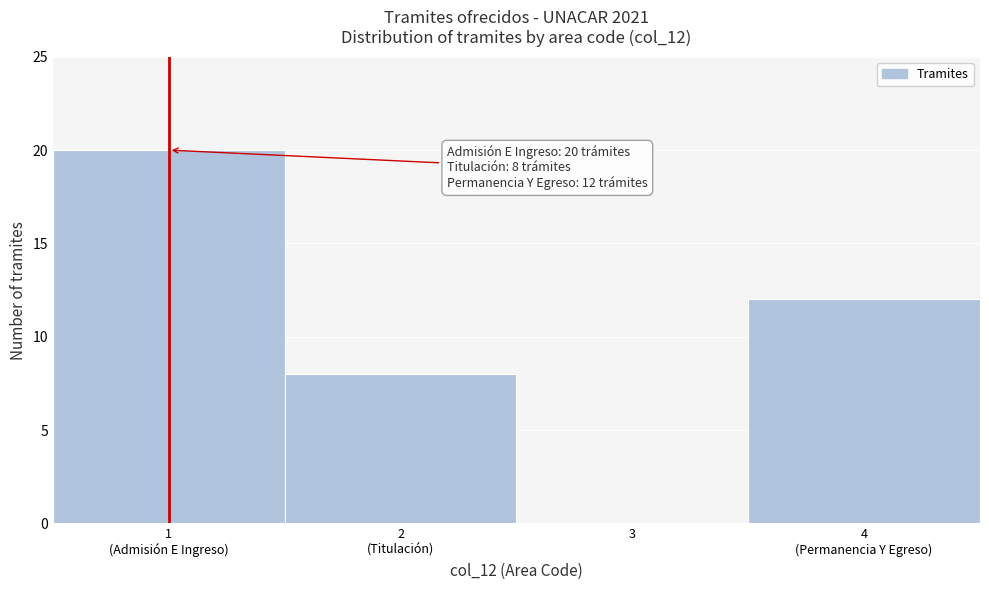

What is the greatest value displayed?

20